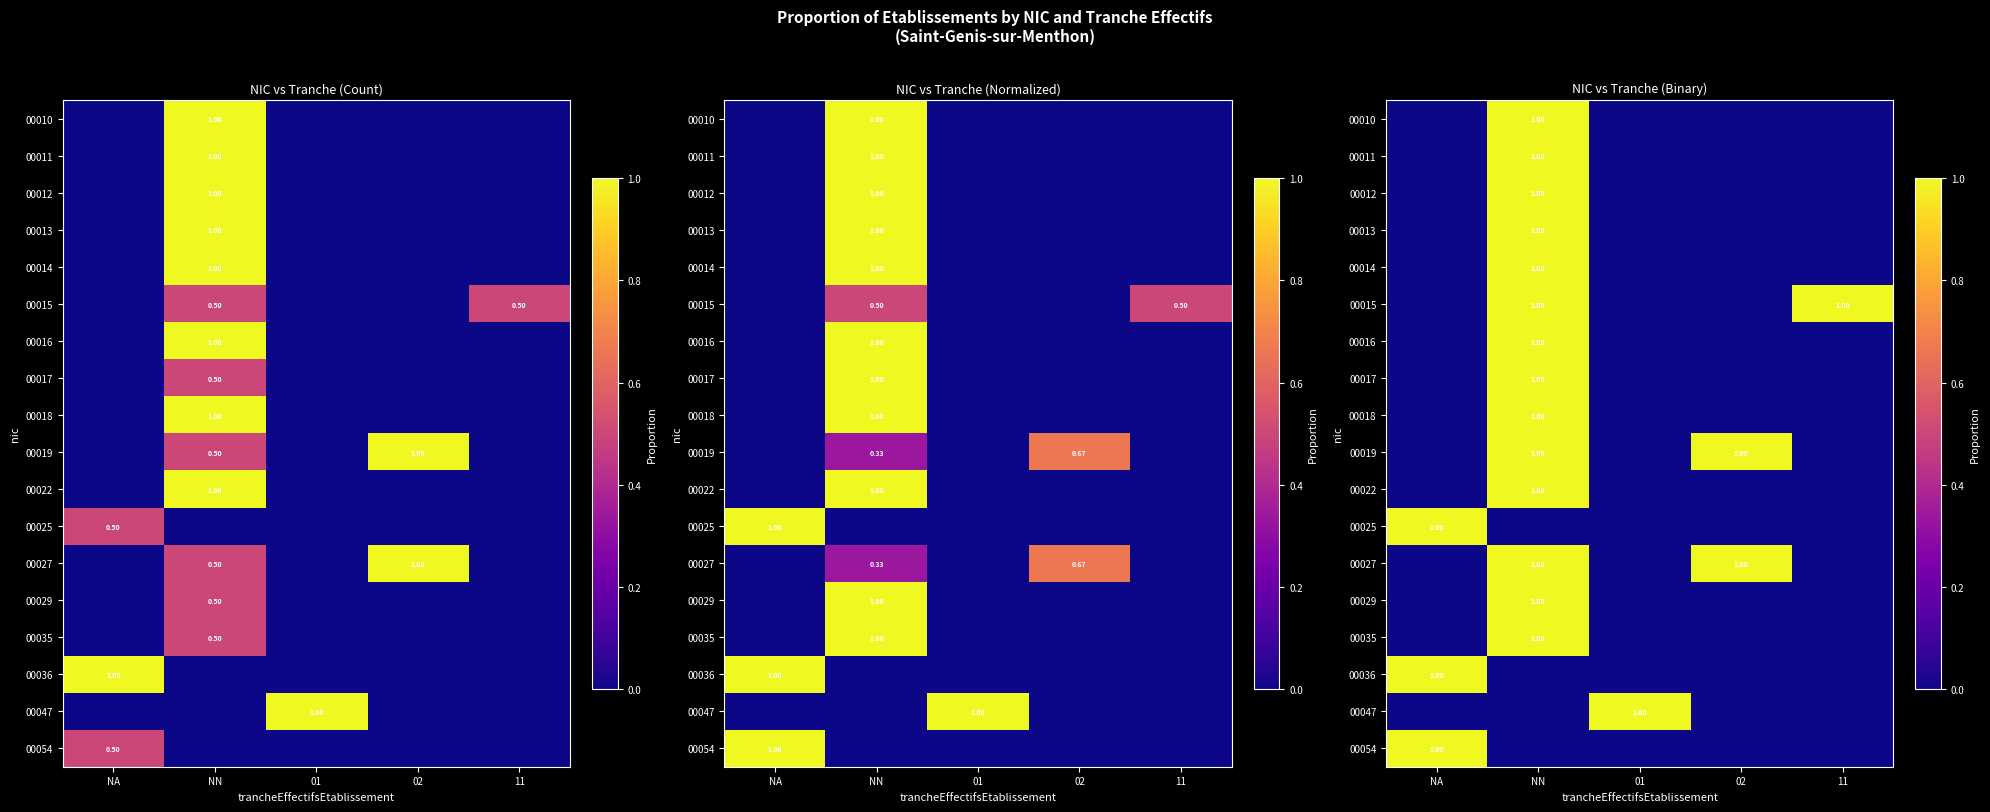

Between NA and NN, which is larger?

NN